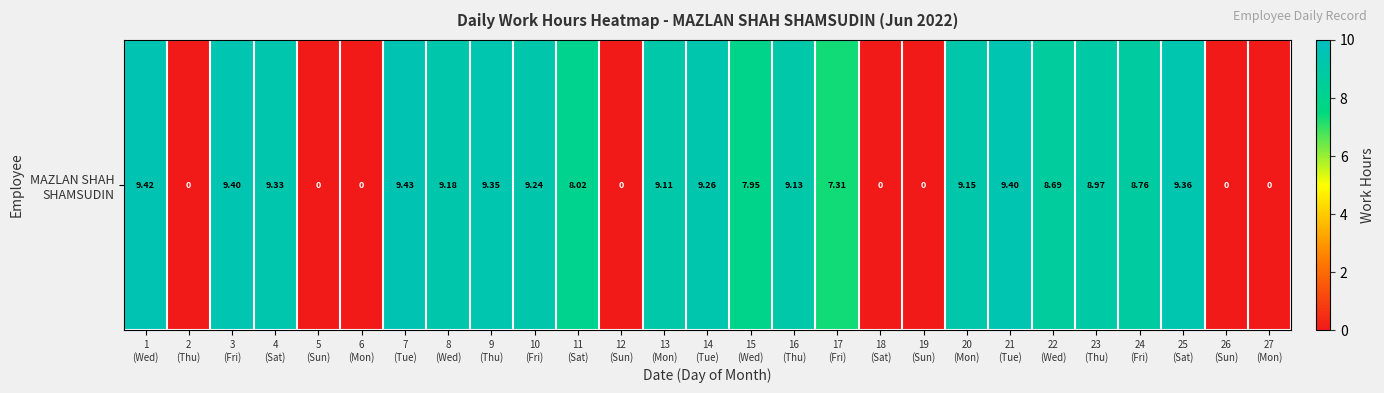

Reading right to left, list all the values displayed in this chart.

0.0	0.0	9.4	8.8	9.0	8.7	9.4	9.2	0.0	0.0	7.3	9.1	8.0	9.3	9.1	0.0	8.0	9.2	9.3	9.2	9.4	0.0	0.0	9.3	9.4	0.0	9.4